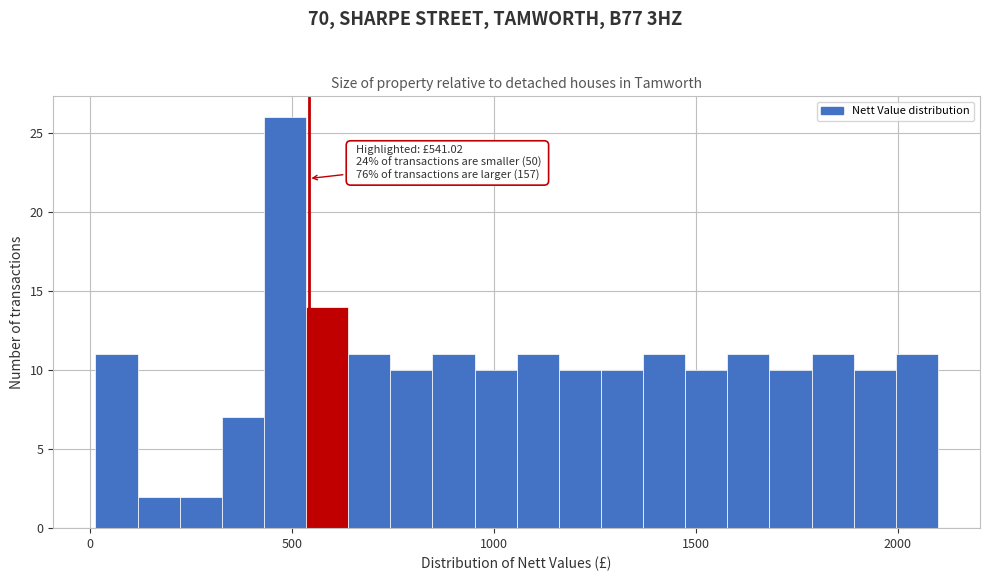

Around what value on the x-axis is the tallest bar? Give the approximate position of its centre, as read against the axis.

500